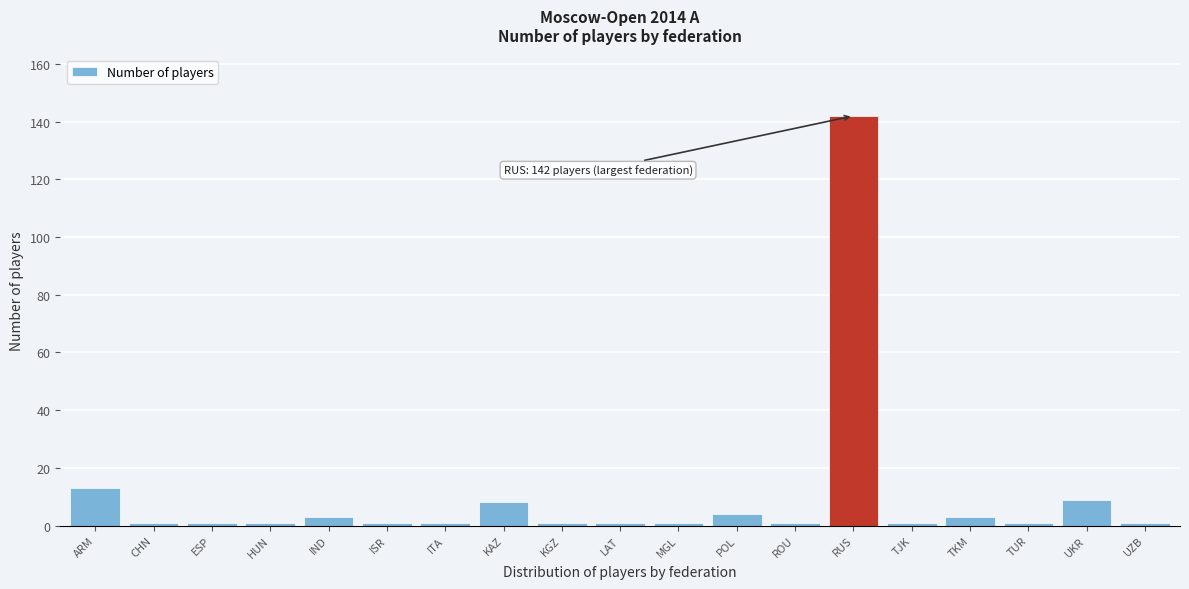

Reading right to left, list all the values displayed in this chart.

1	9	1	3	1	142	1	4	1	1	1	8	1	1	3	1	1	1	13